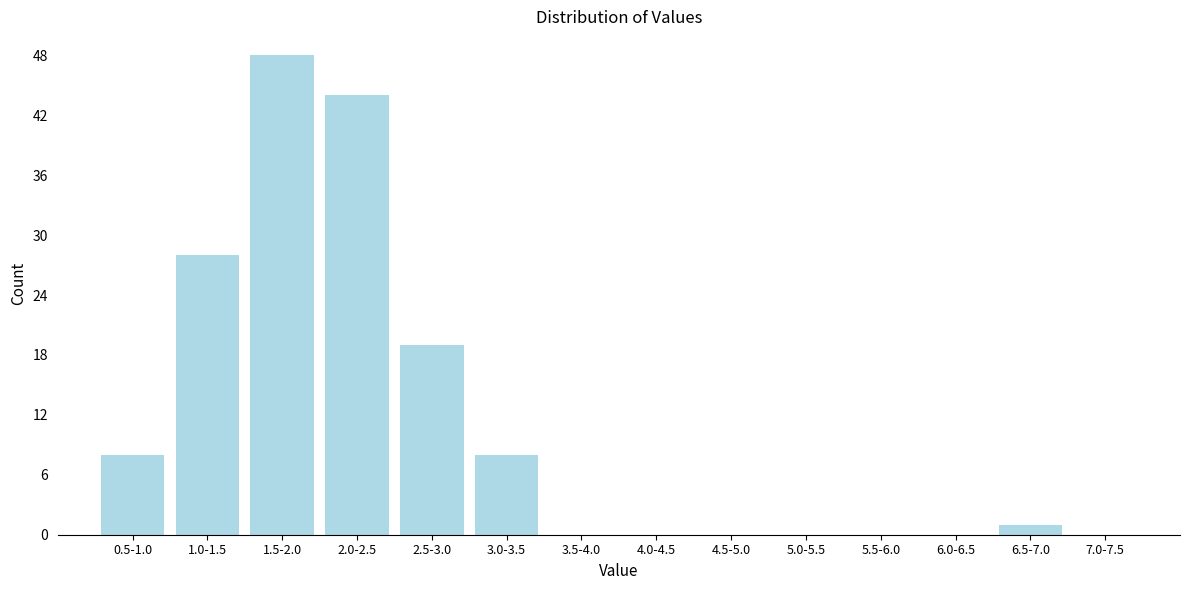

Reading left to right, list all the values displayed in this chart.

0.5-1.0=8	1.0-1.5=28	1.5-2.0=48	2.0-2.5=44	2.5-3.0=19	3.0-3.5=8	3.5-4.0=0	4.0-4.5=0	4.5-5.0=0	5.0-5.5=0	5.5-6.0=0	6.0-6.5=0	6.5-7.0=1	7.0-7.5=0